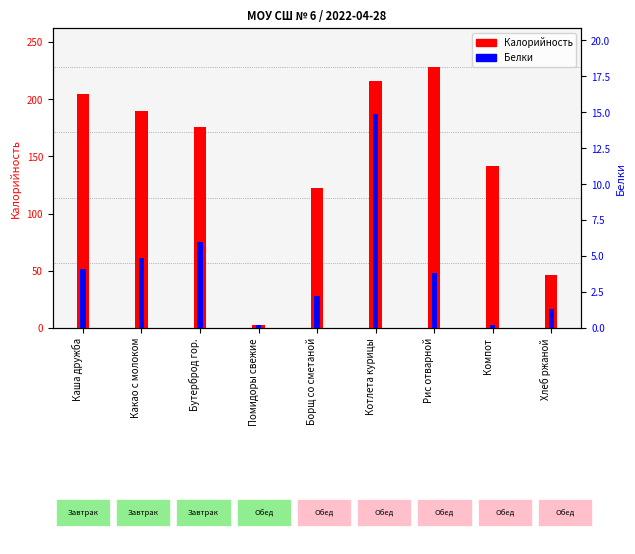

How many series are shown in this chart?

2